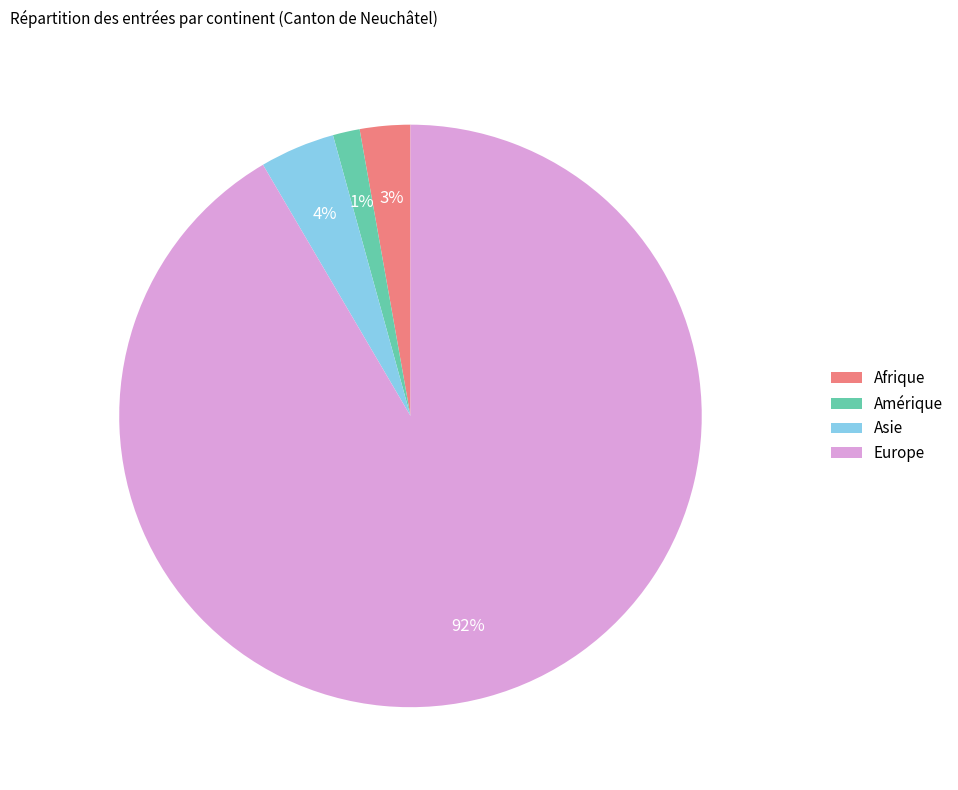

Combined, do Afrique and Amérique account for over 50%?

No